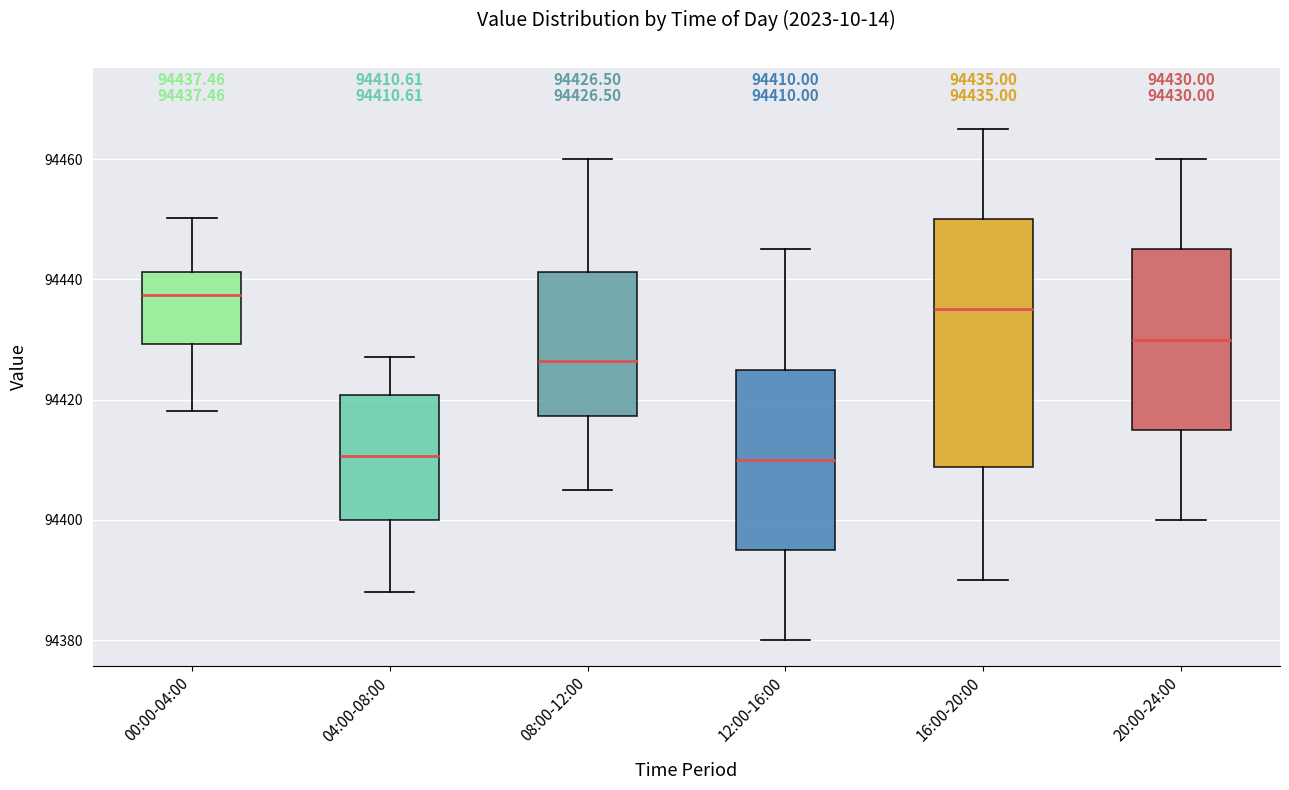

Which box's median line is the highest?

00:00-04:00